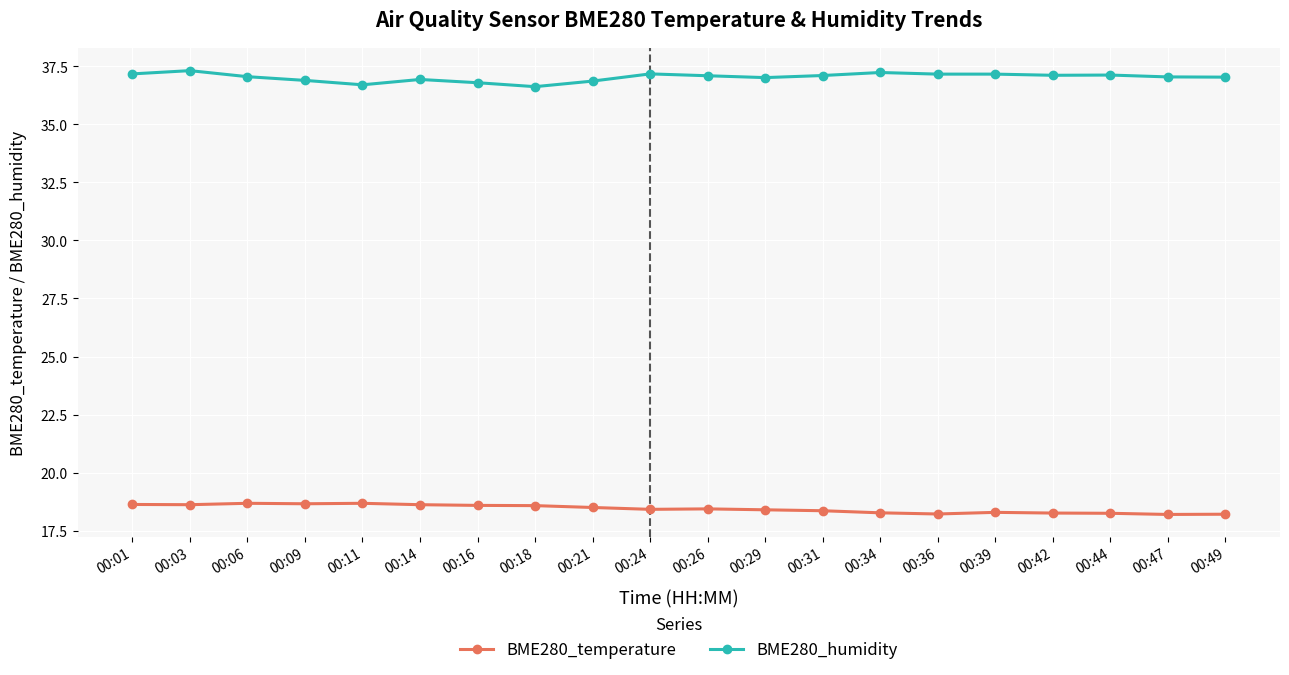

True or false: BME280_humidity has more than 0 interior local peaks.

True